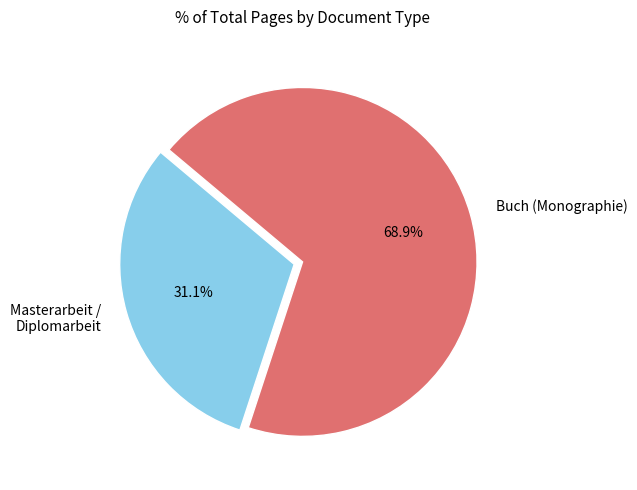

Count the number of slices in the pie.

2